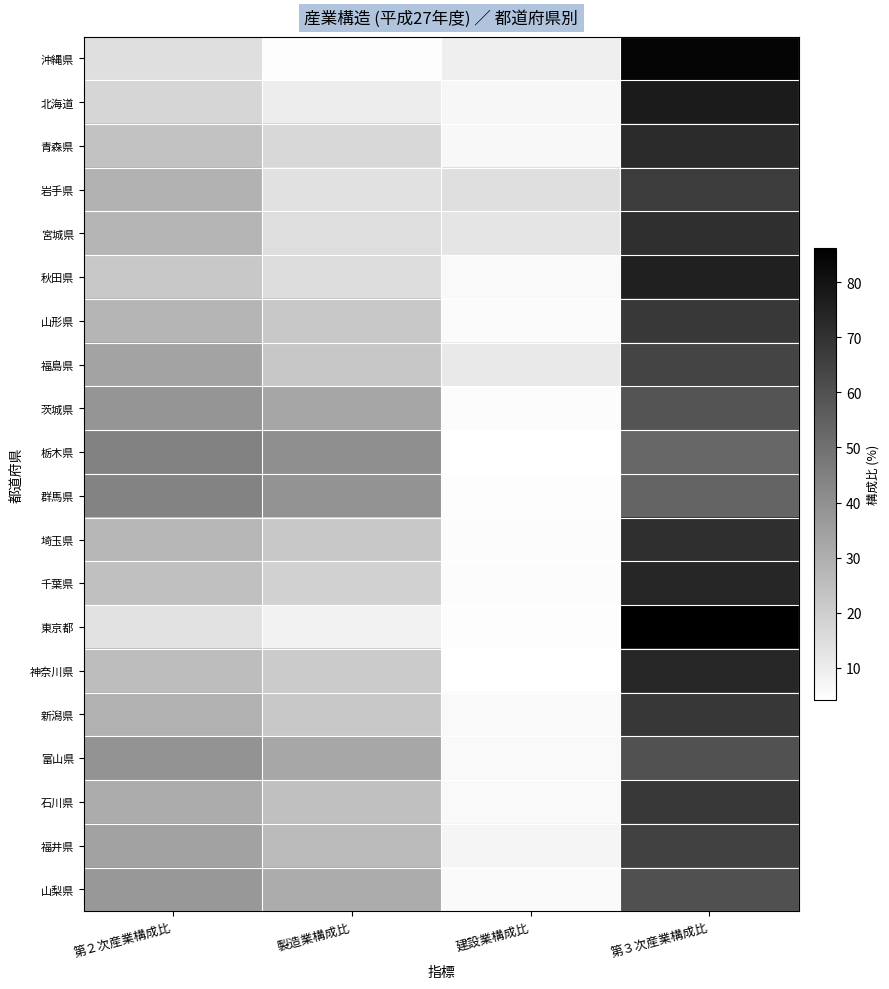

Which series has the widest spread of values?

東京都